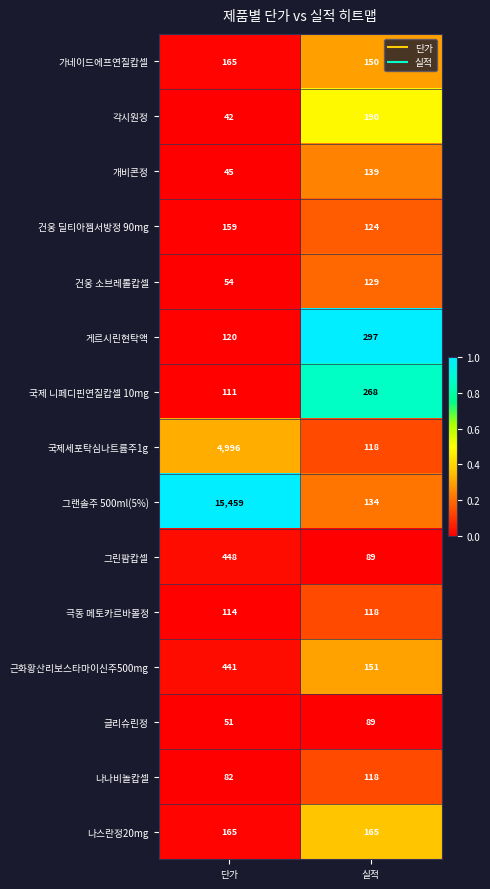

At which label does 글리슈린정 reach its minimum?

단가